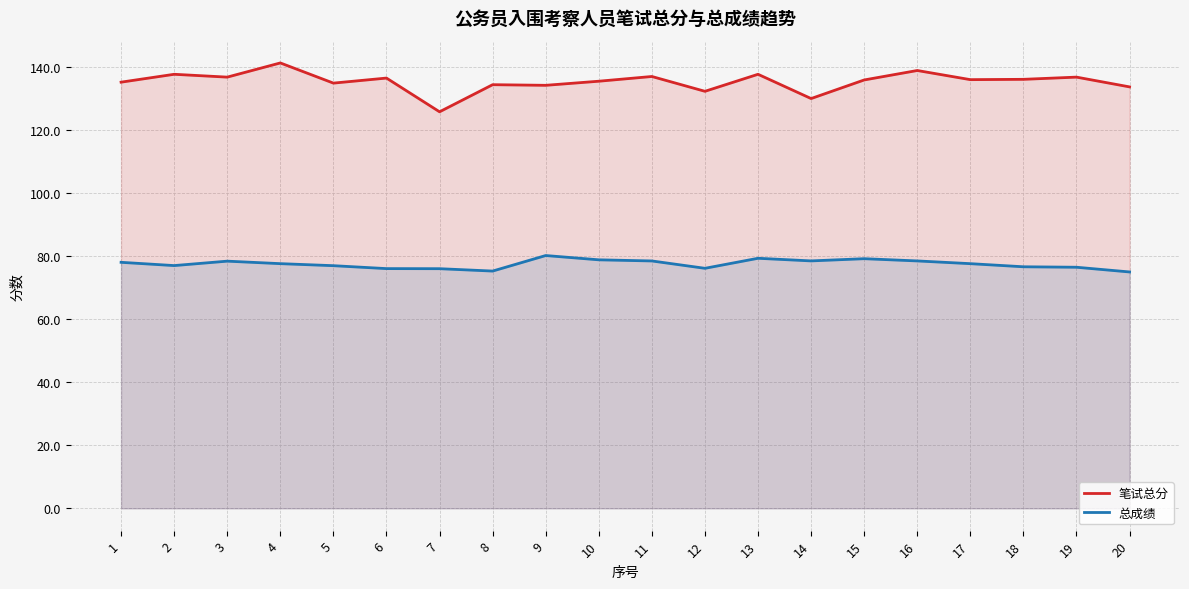

Rank the series by their maximum value, from highest to lowest.

笔试总分, 总成绩